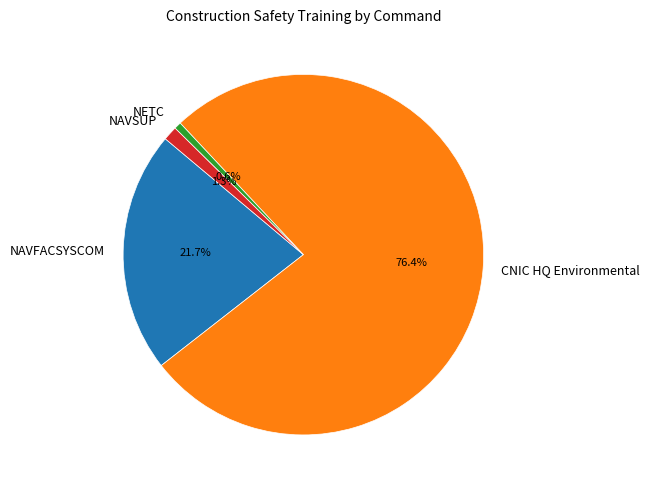

True or false: NAVSUP accounts for 11% of the total.

False